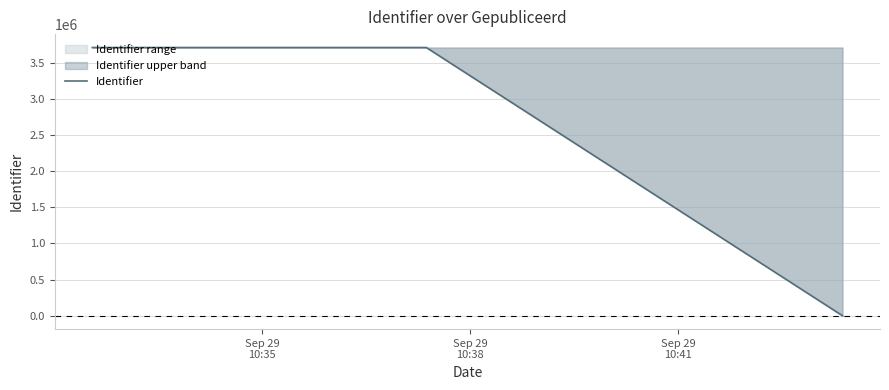

What is the value of the 3rd point from the left?

3709708